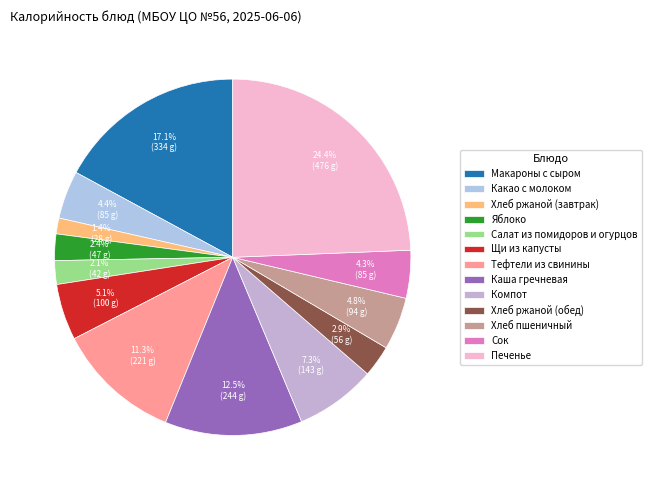

Is there any slice that represents more than half of the pie?

No